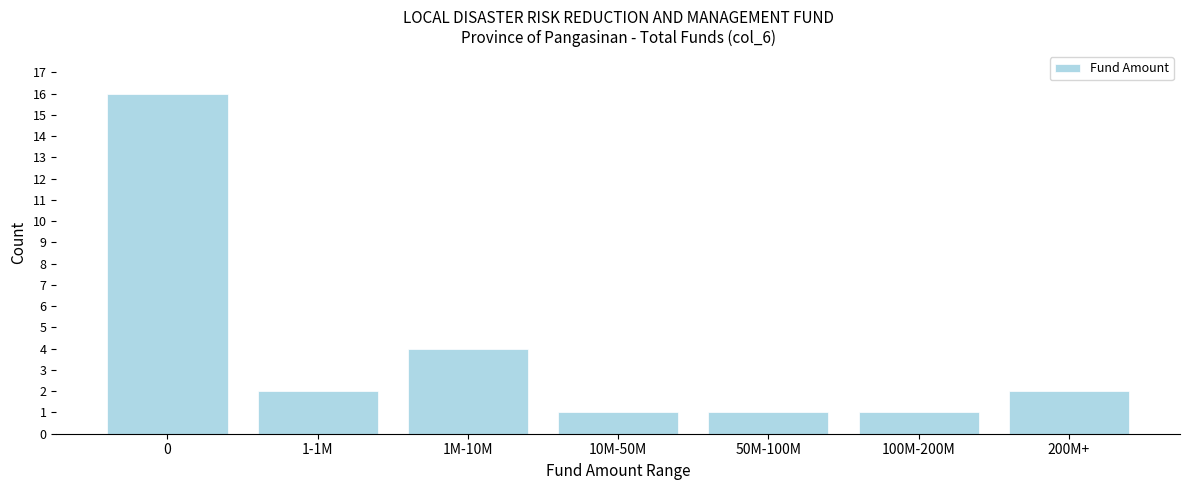

Reading left to right, list all the values displayed in this chart.

0=16	1-1M=2	1M-10M=4	10M-50M=1	50M-100M=1	100M-200M=1	200M+=2